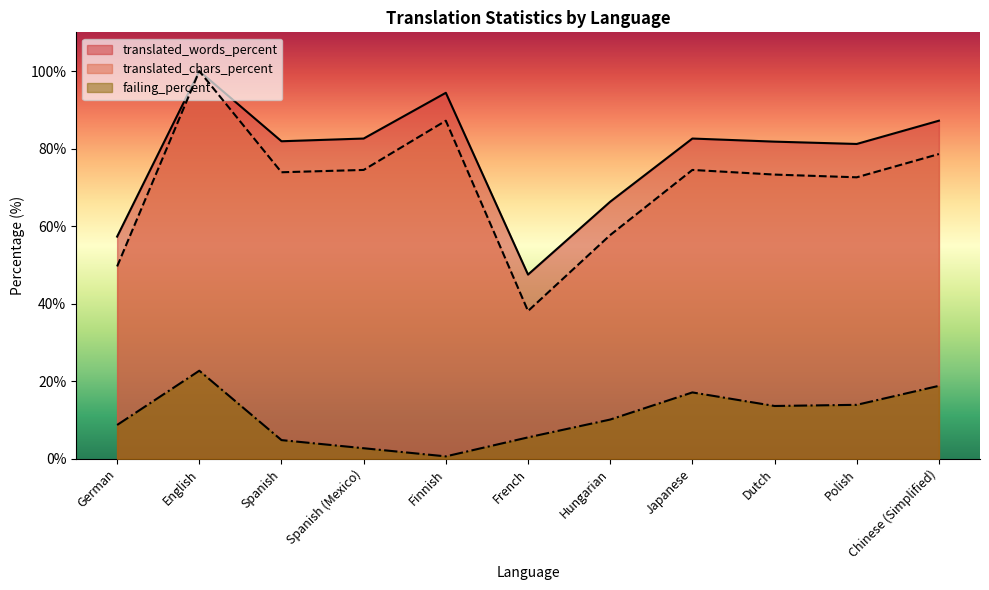

Read the failing_percent value at English.

22.7